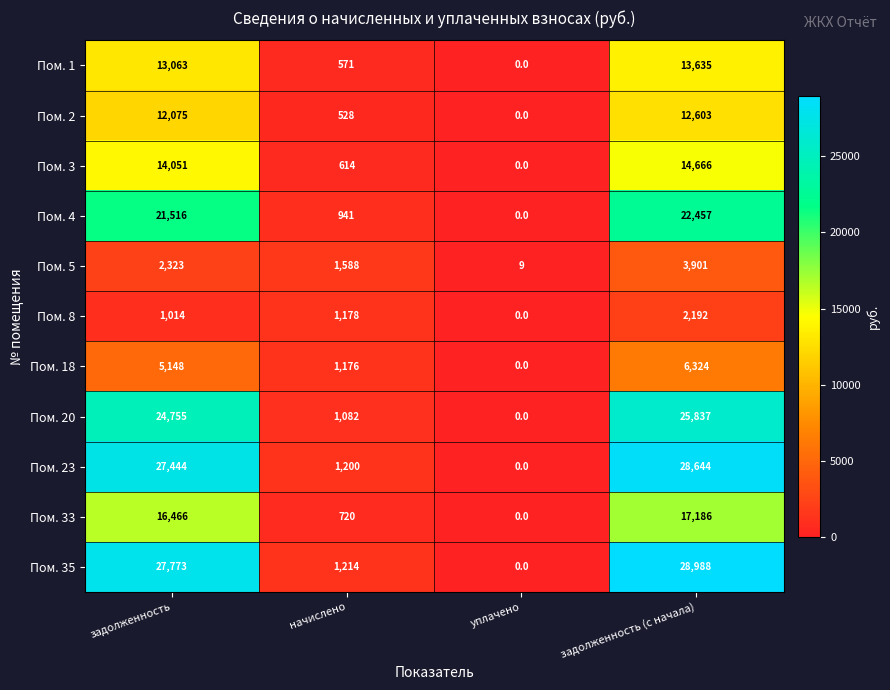

What is the difference between the maximum and minimum values in the Пом. 18 series?

6324